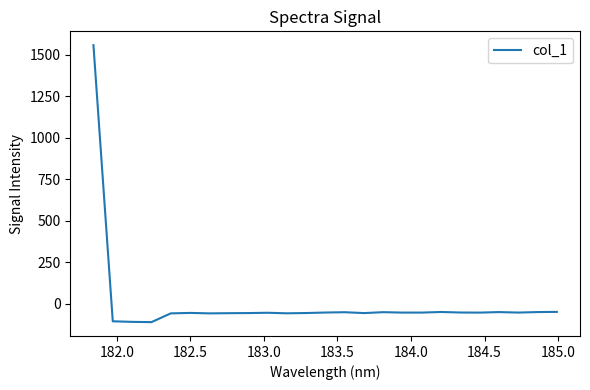

Is this an area chart (filled region under the line)?

No